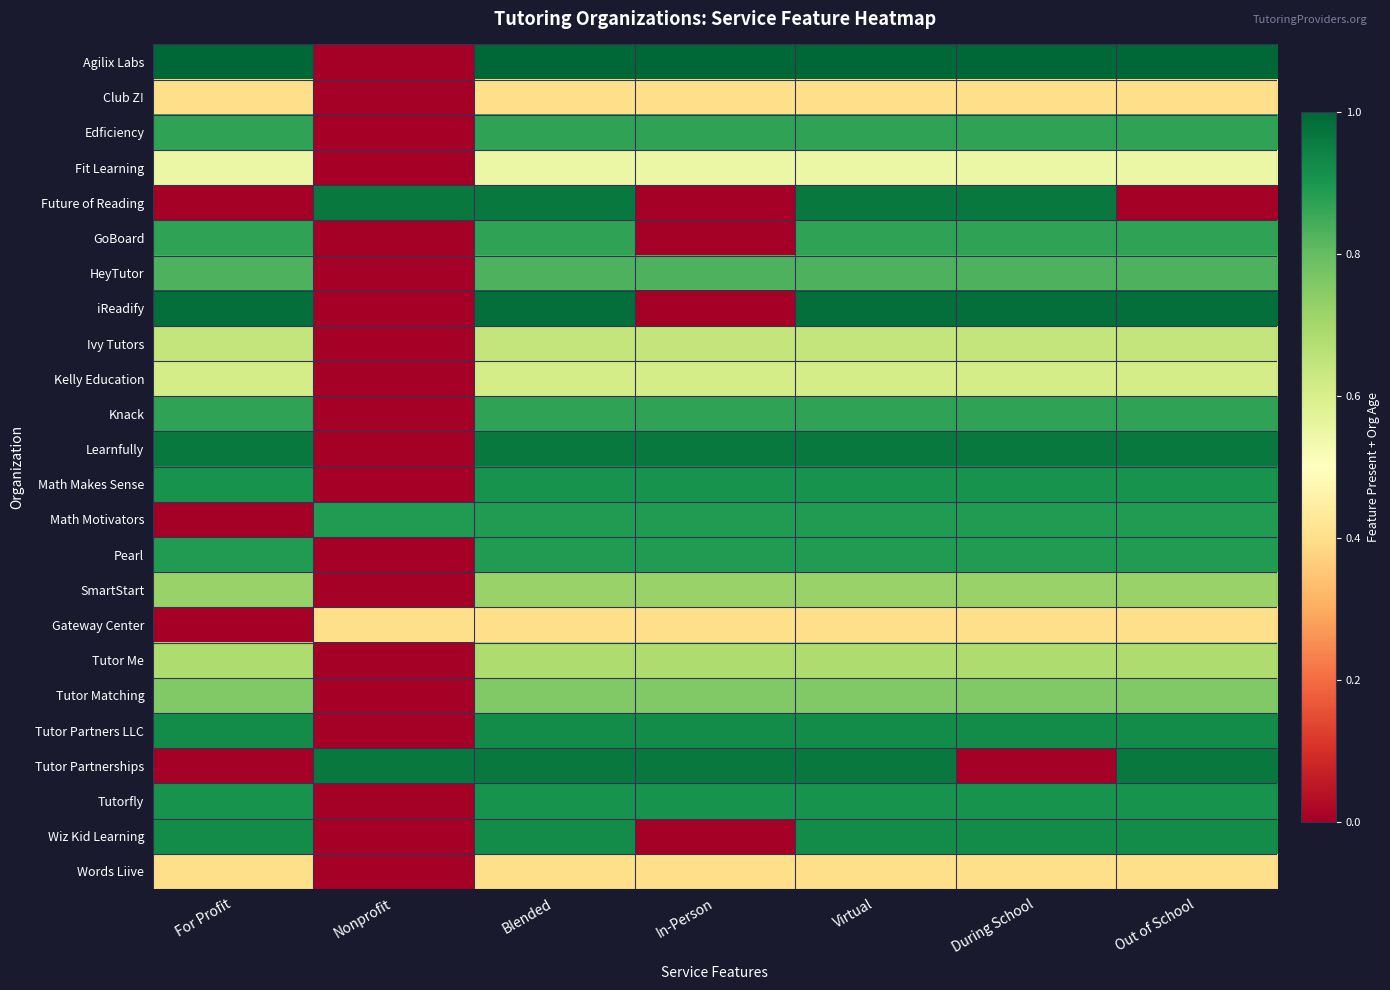

At which category is the sum across all series the highest?

Blended